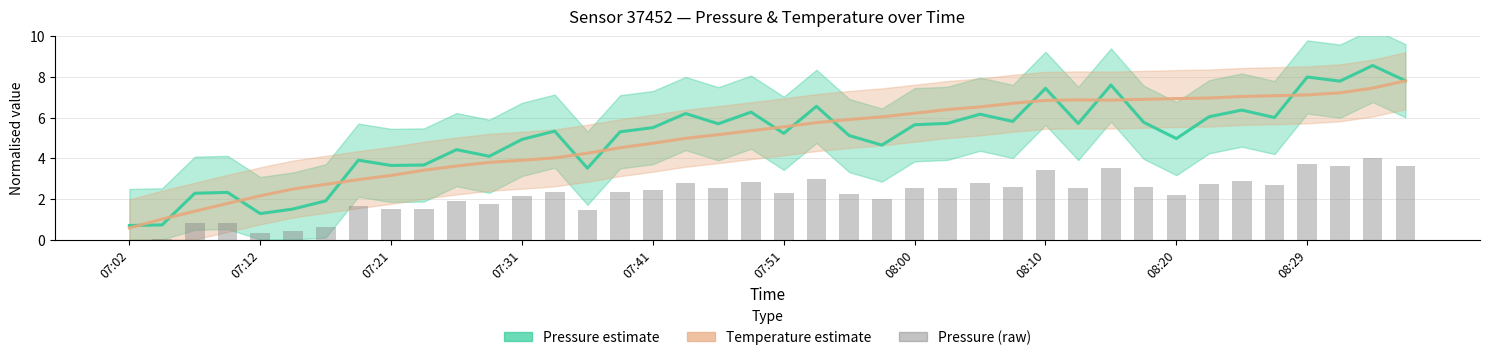

Read the Pressure (raw) value at 14.

1.4